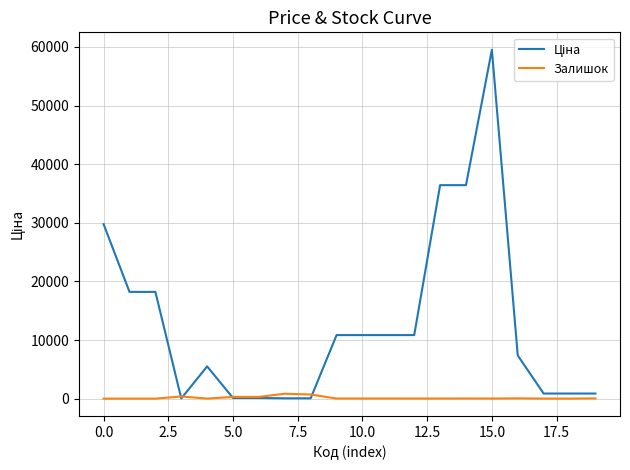

What is the greatest value displayed?

59523.0